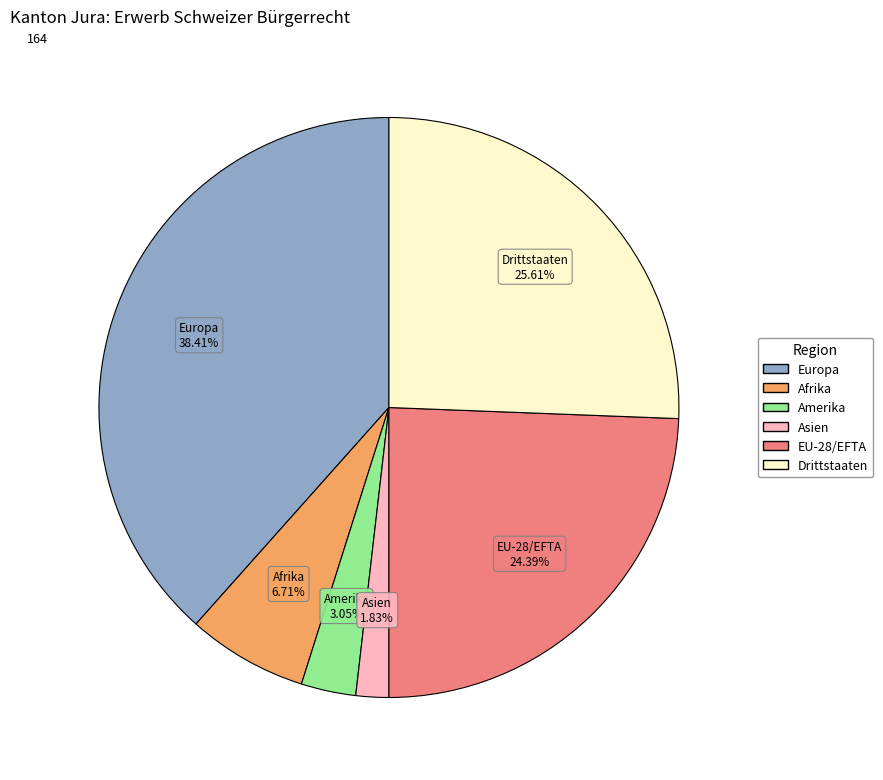

Which category has the smallest portion of the pie?

Asien